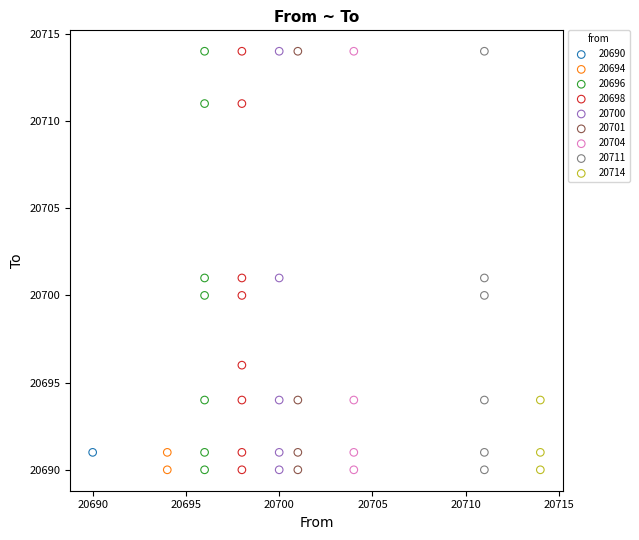

What are all the series names shown in the legend?

20690, 20694, 20696, 20698, 20700, 20701, 20704, 20711, 20714